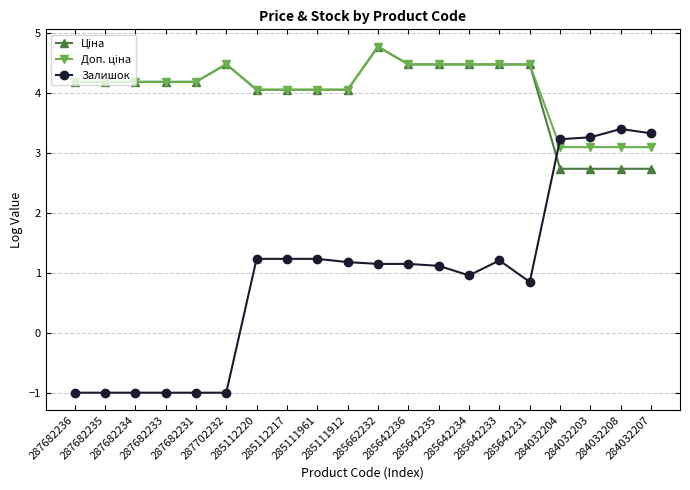

What is the maximum value for Залишок?

3.4